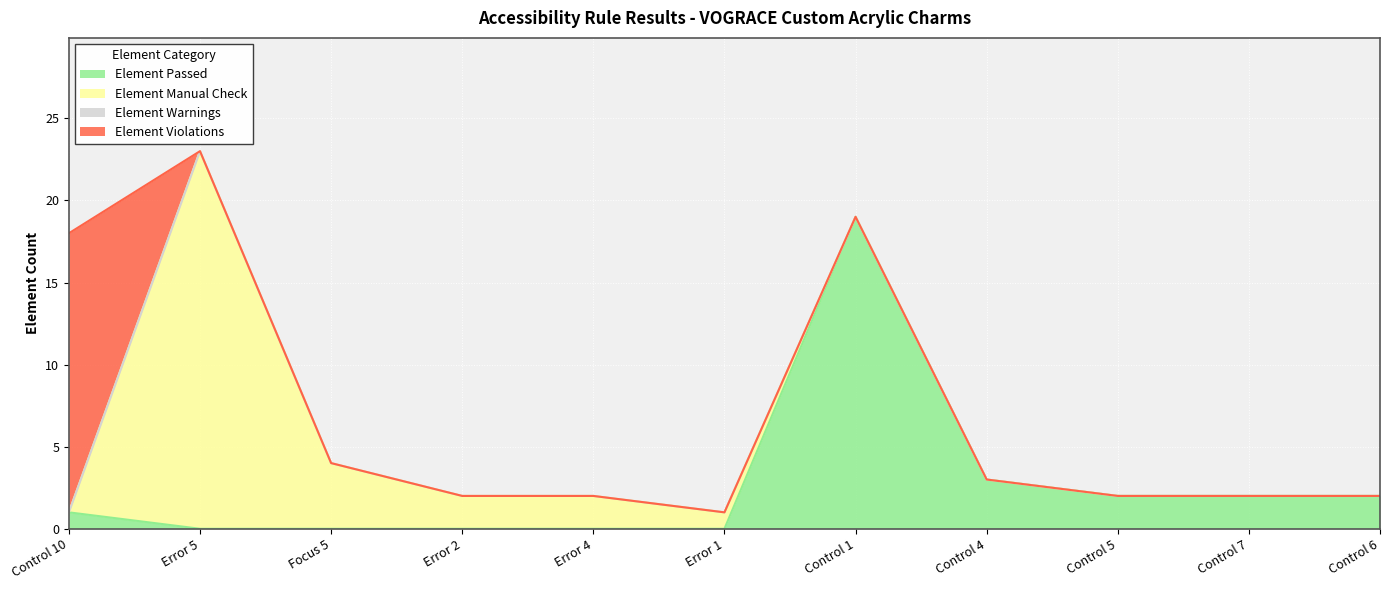

Which label corresponds to the largest value in the chart?

Error 5